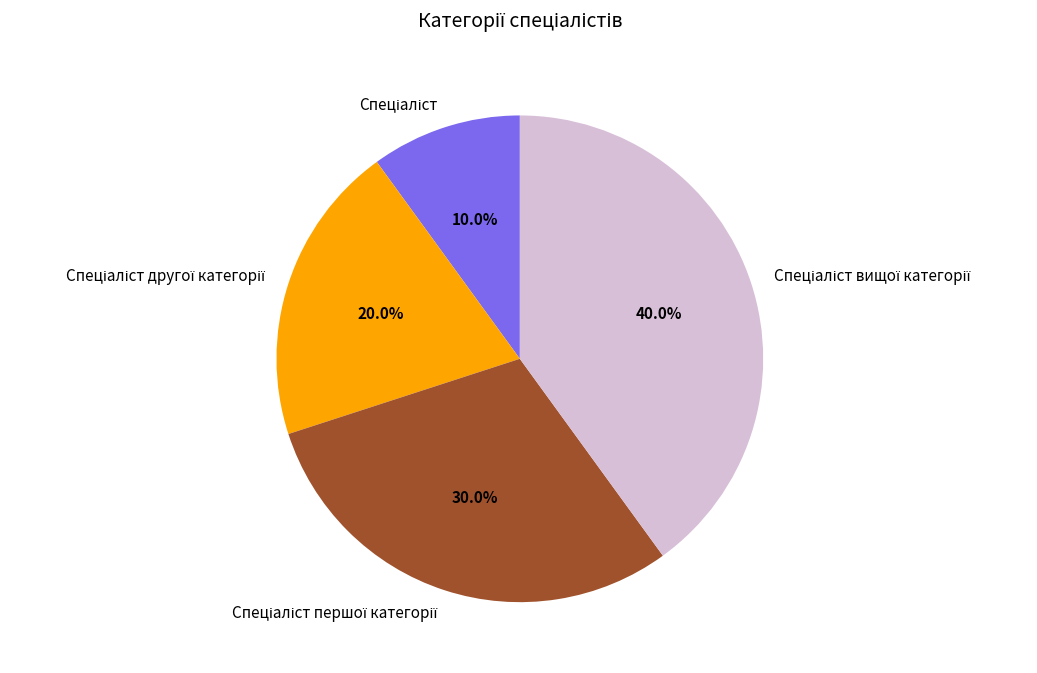

Is there any slice that represents more than half of the pie?

No